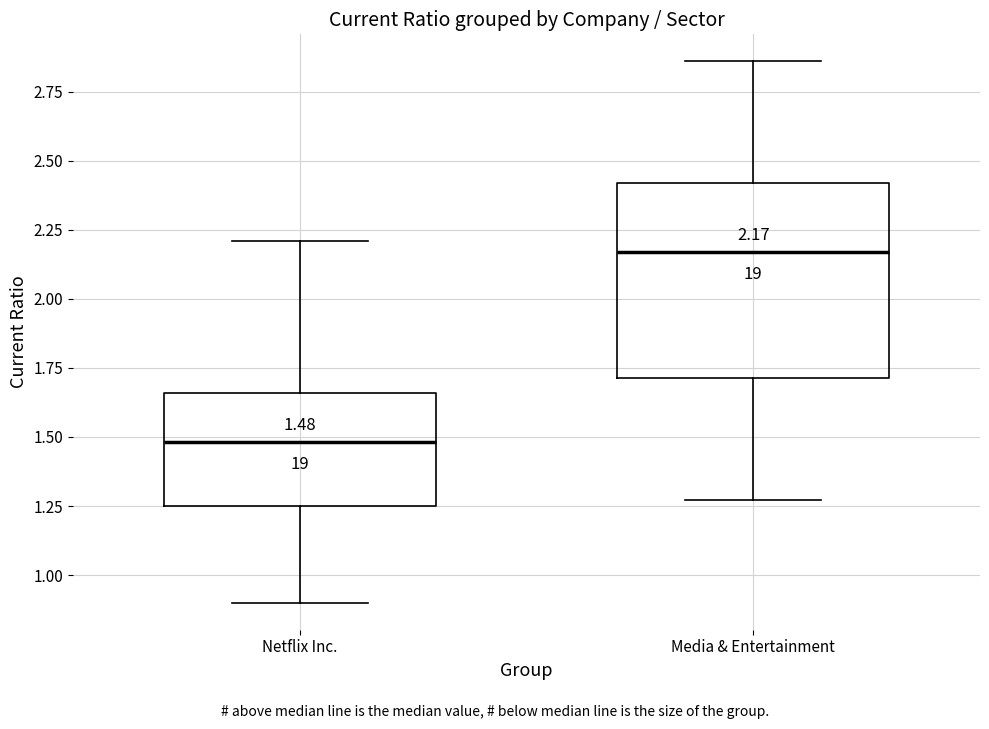

Which box is the tallest, from its lower edge to its upper edge?

Media & Entertainment